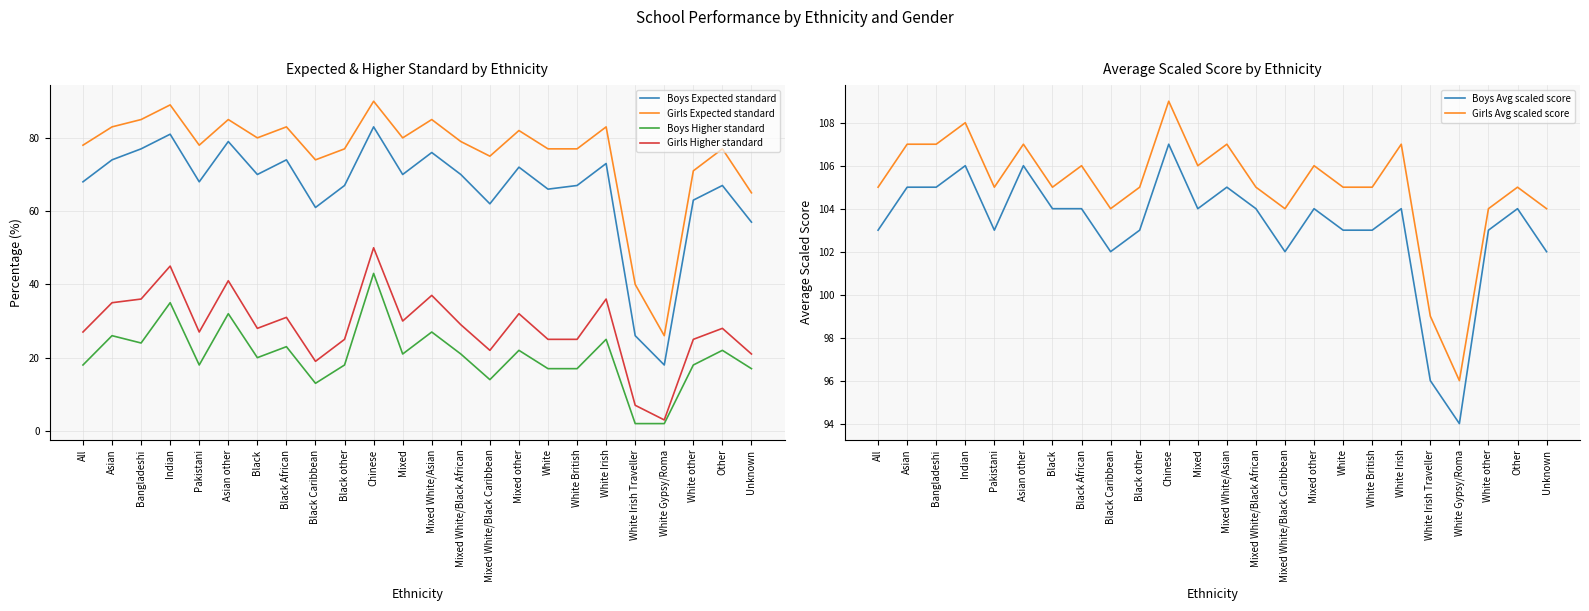

True or false: Boys Higher standard and Girls Higher standard cross at least once.

False